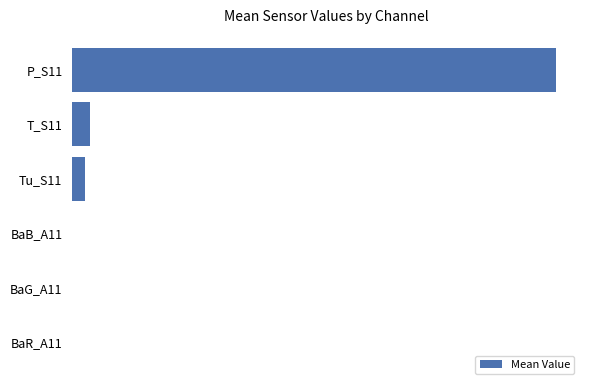

Are the bars horizontal?

Yes